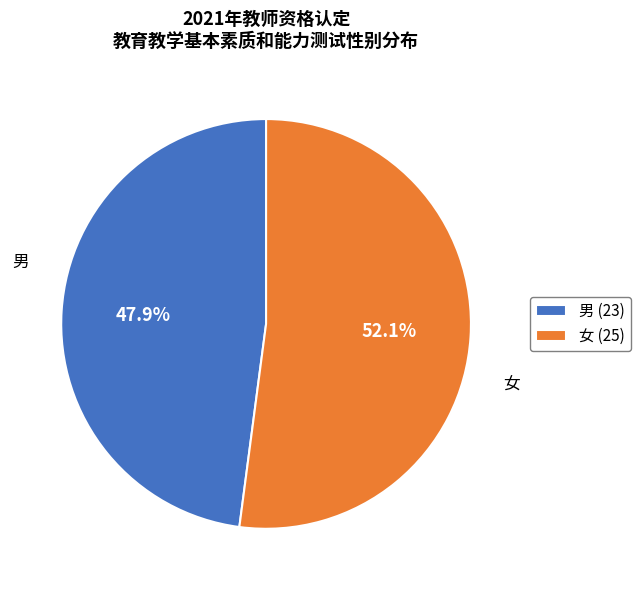

What is the ratio of the value at 女 to the value at 男?

1.1